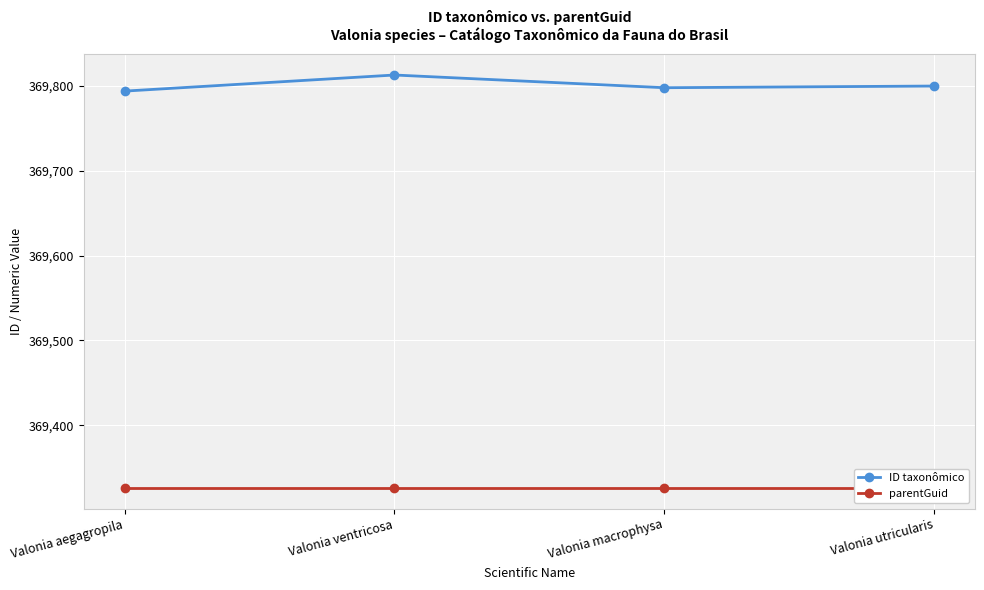

True or false: parentGuid and ID taxonômico cross at least once.

False